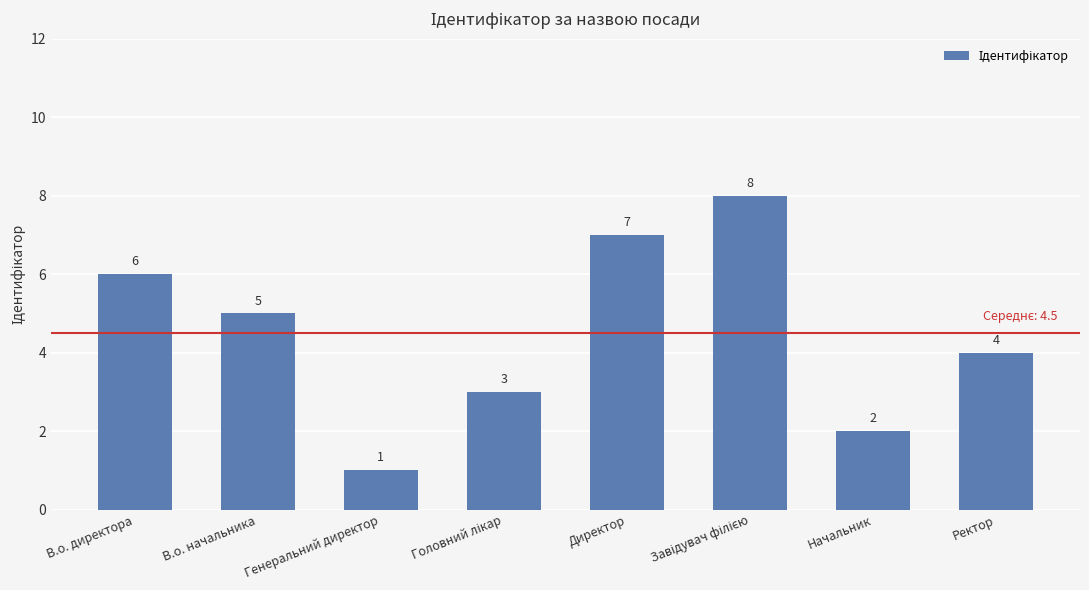

What is the value of the 4th bar from the left?

3